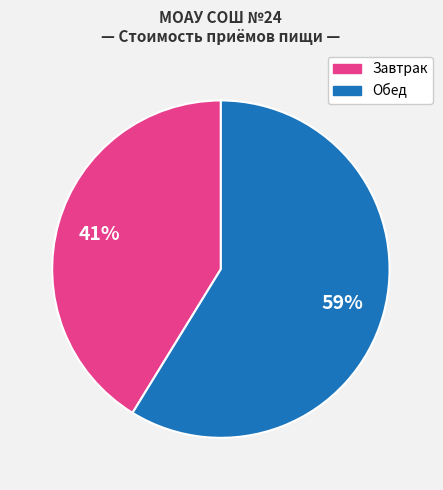

To the nearest percent, what is the difference between the largest and smallest slice percentages?

18%